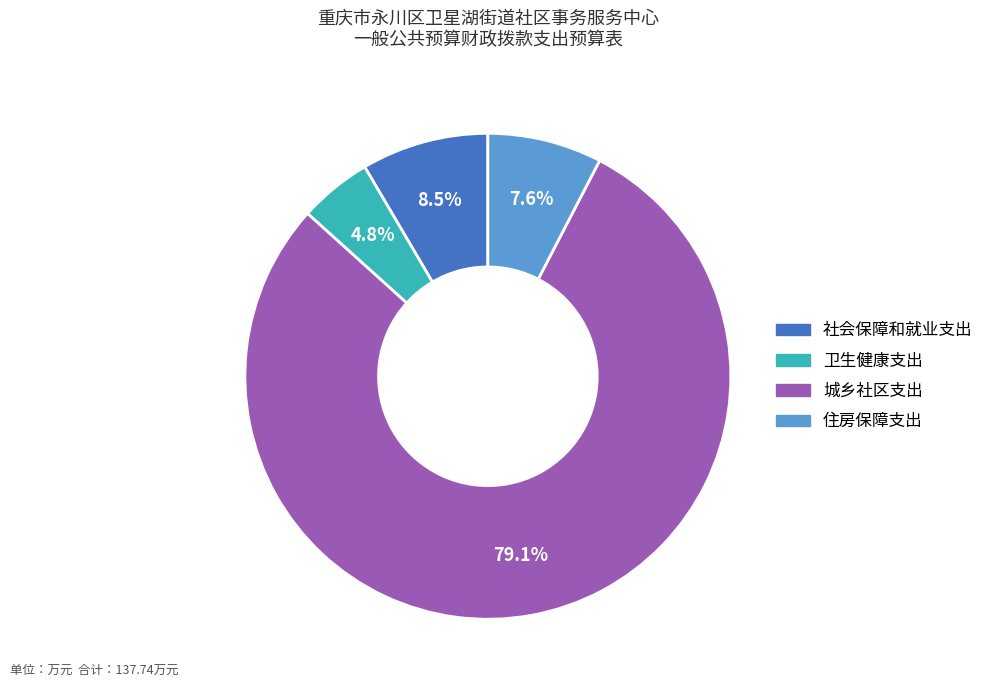

What is the majority slice?

城乡社区支出